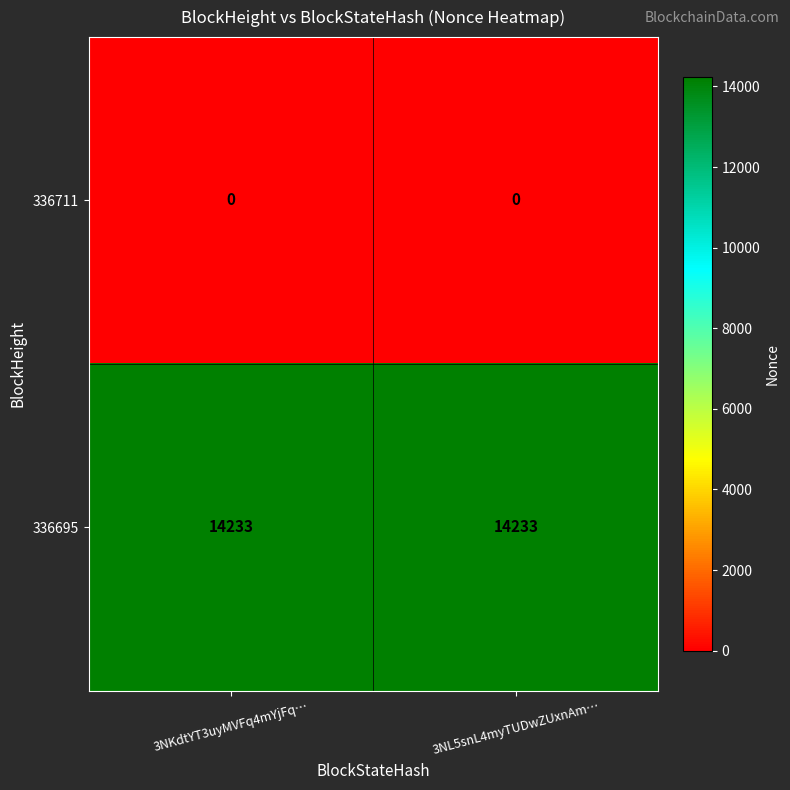

Rank the series by their average value, from highest to lowest.

336695, 336711